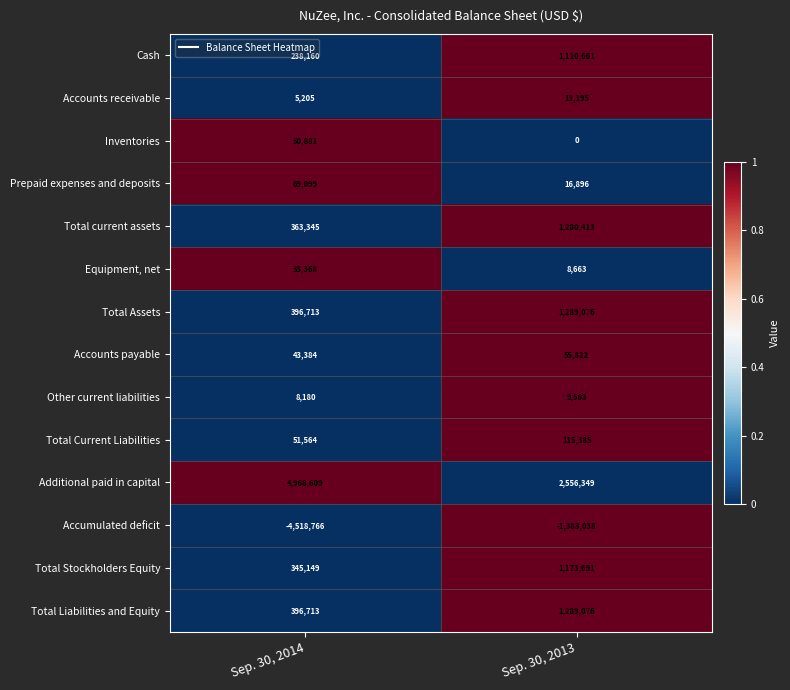

The value of Total Liabilities and Equity at Sep. 30, 2013 is 1786869. True or false?

False